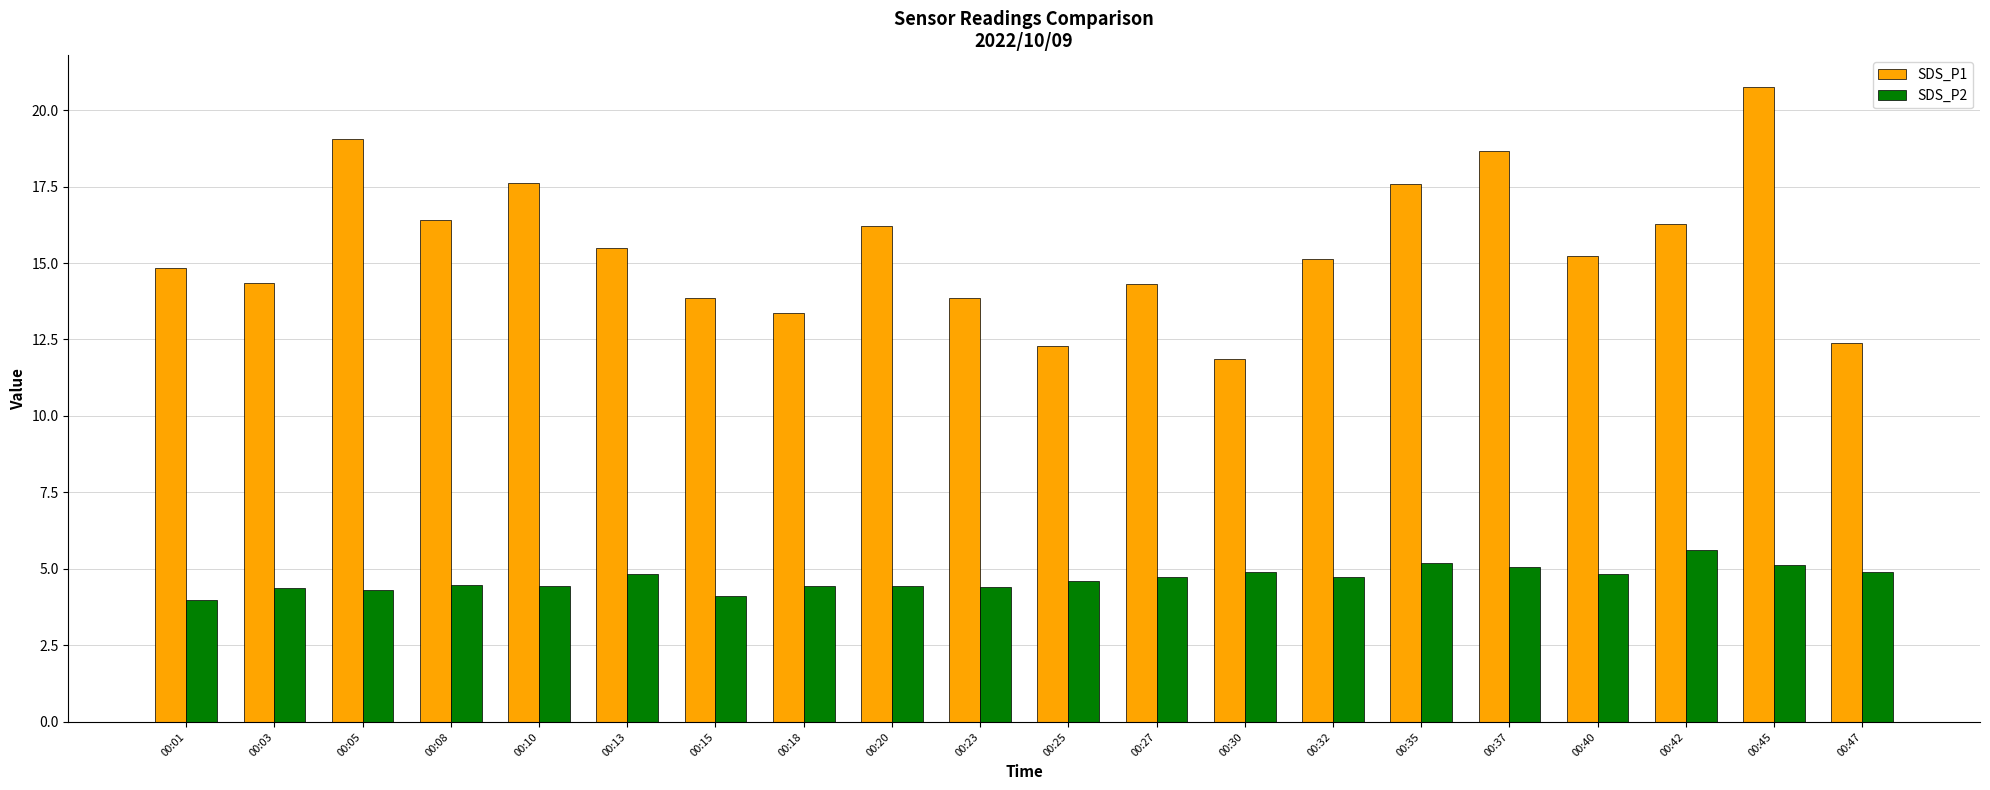

How many data points does each series have?

20